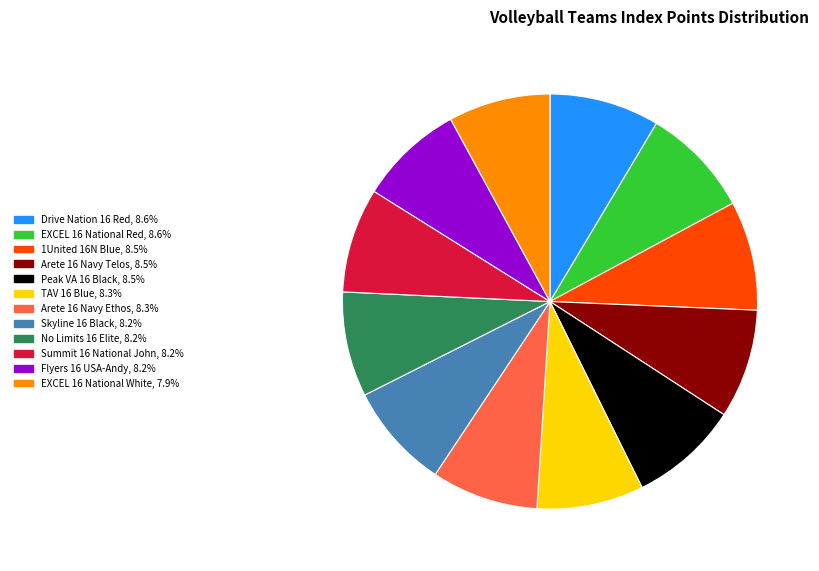

Is the sum of Summit 16 National John and Skyline 16 Black greater than half?

No